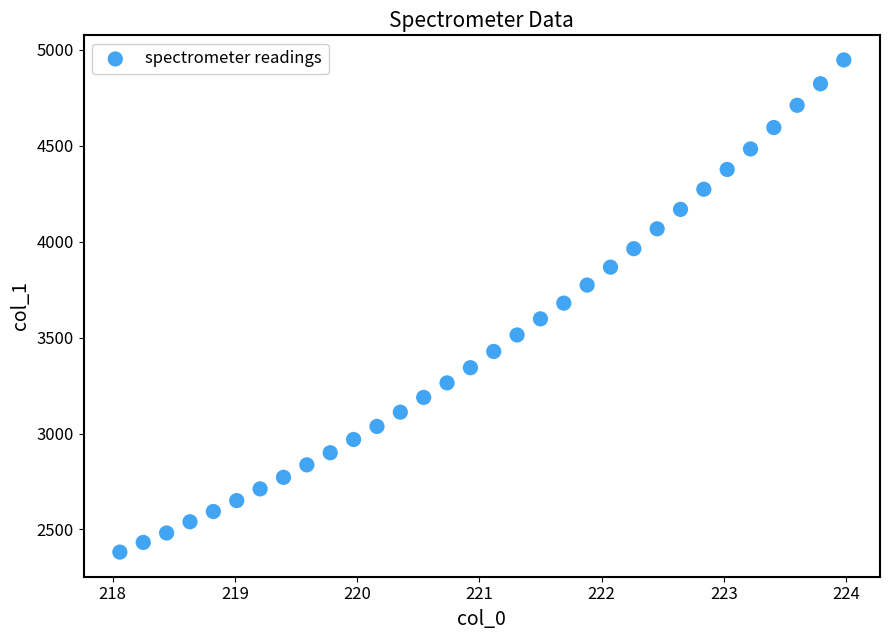

What is the range of X values (max minus min)?

5.9